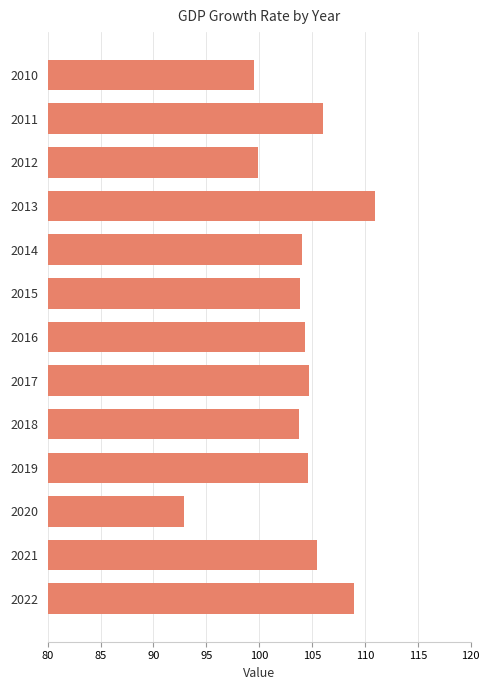

What is the change in value from 2016 to 2021?

+1.2